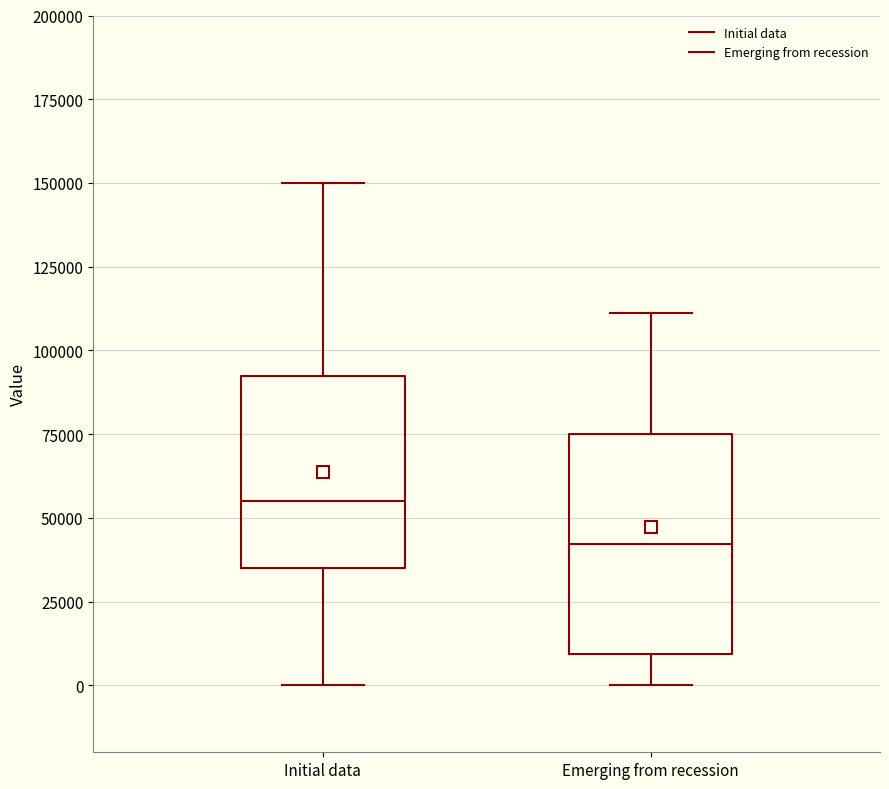

Reading left to right, transcribe this box plot: for each box, give where its median line is, the range the box spans, and where its two whiskers end, as read against the y-axis. The values are not printed on the chart, so give them approximately, as read against the axis.

Initial data: median 55000, box 35000 to 95000, whiskers 0 to 150000
Emerging from recession: median 40000, box 10000 to 75000, whiskers 0 to 110000